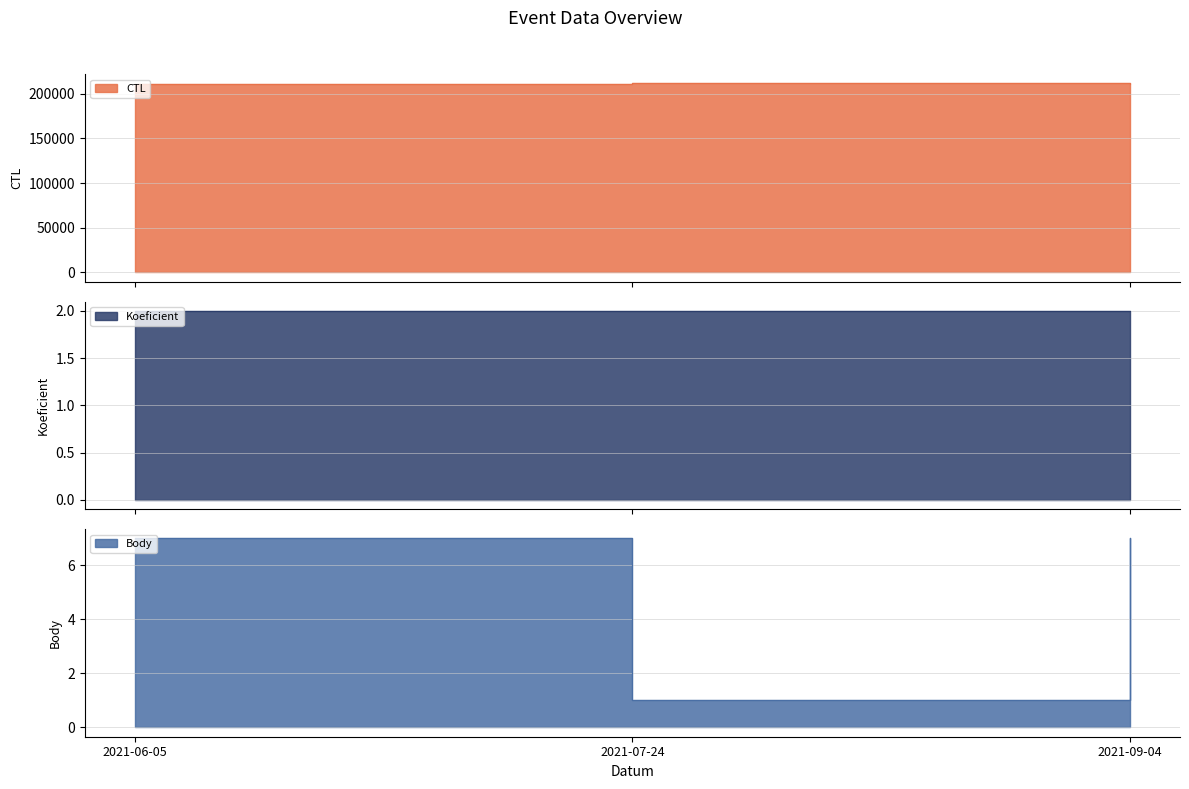

Is it true that Body equals 7 at 2021-06-05?

True